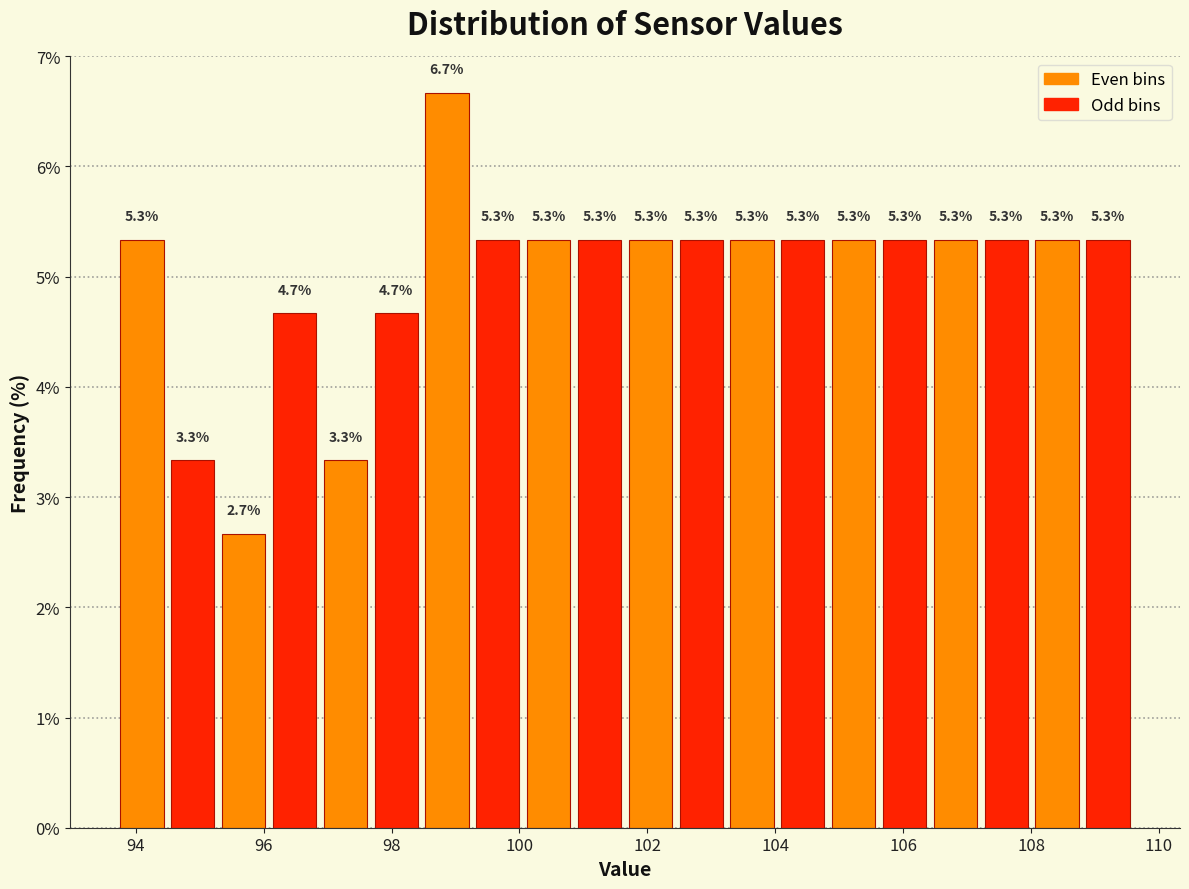

Around what value on the x-axis is the tallest bar? Give the approximate position of its centre, as read against the axis.

98.8